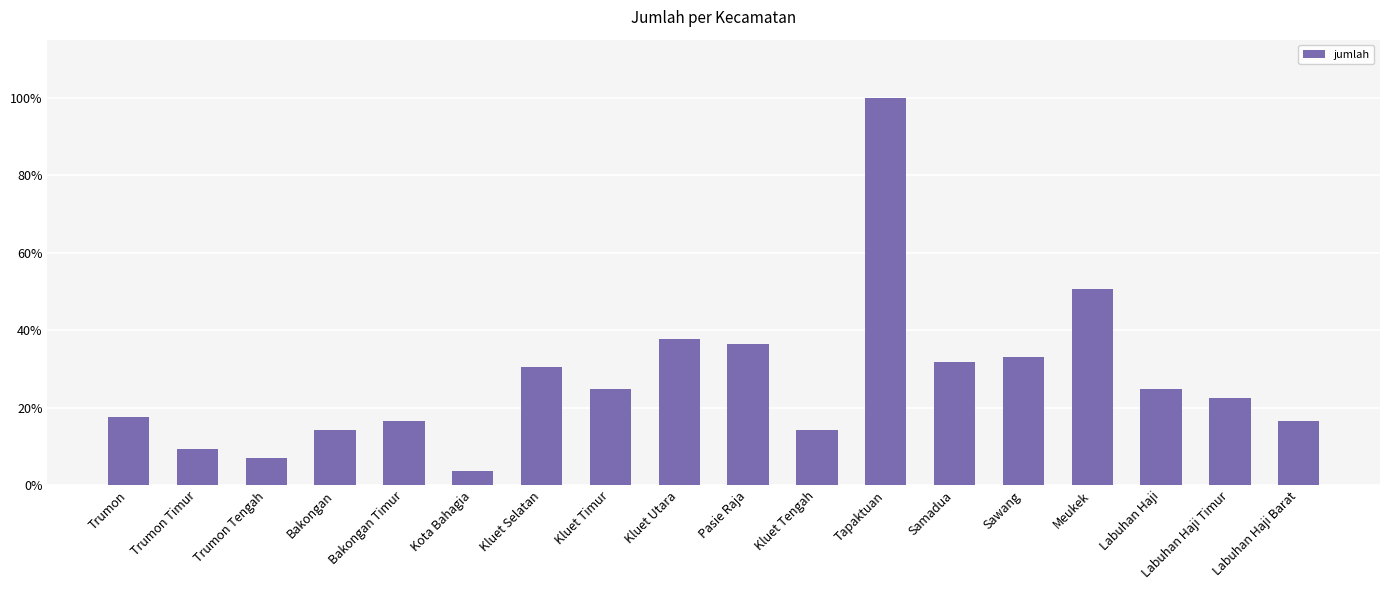

Which label corresponds to the smallest value in the chart?

Kota Bahagia